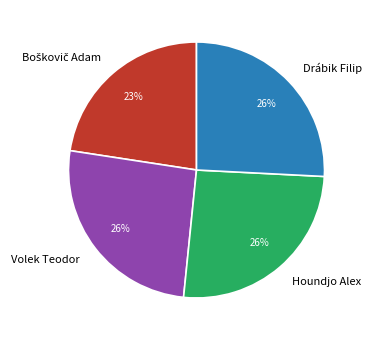

Is there a majority slice in this chart?

No